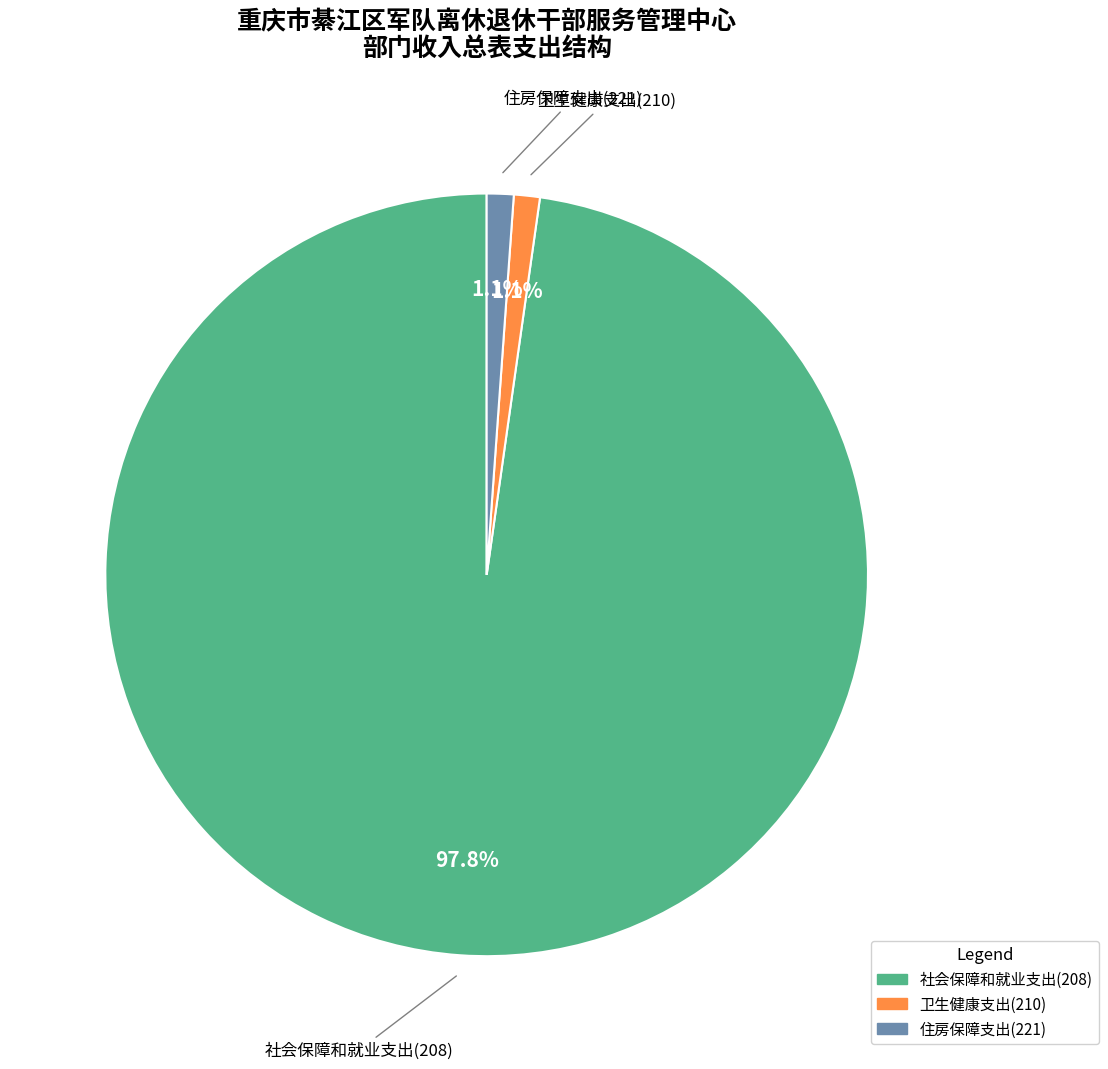

What percentage do 社会保障和就业支出(208) and 卫生健康支出(210) together represent?

98.9%